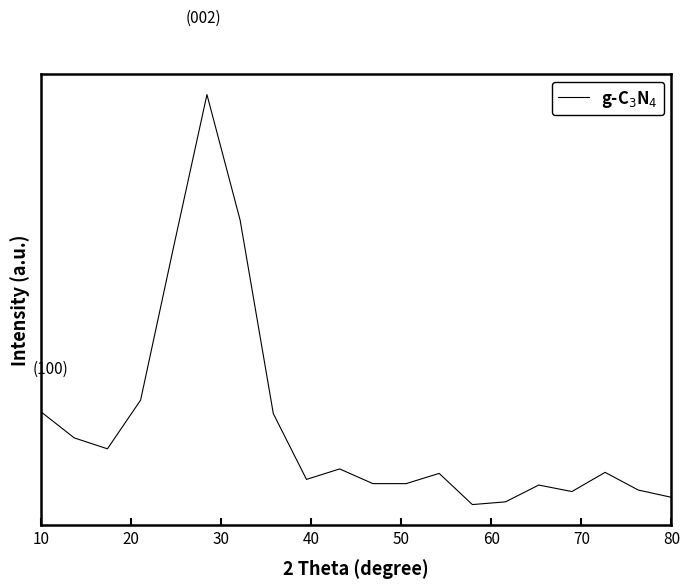

Does the chart display data point markers on the line(s)?

No